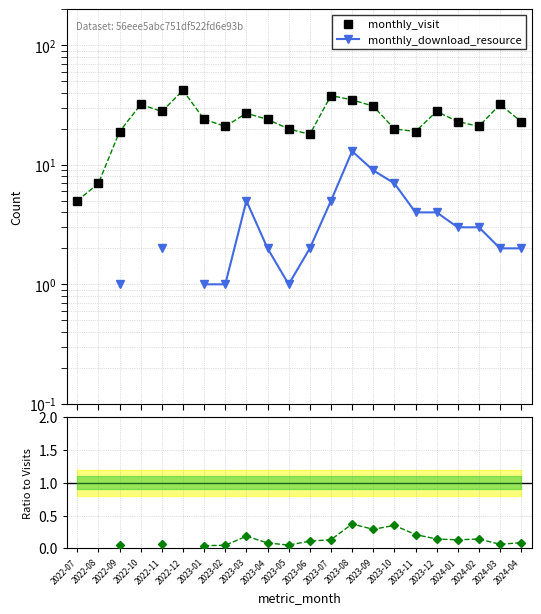

The monthly_download_resource series shows 2.0 at 2023-04. True or false?

True